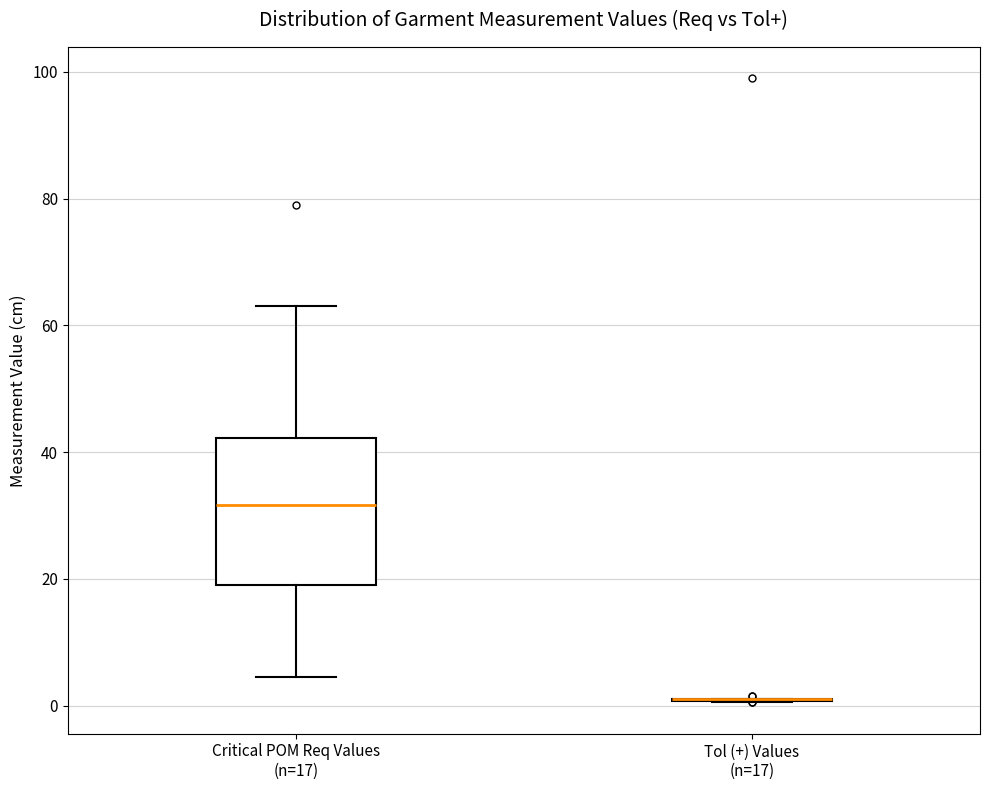

Reading left to right, transcribe this box plot: for each box, give where its median line is, the range the box spans, and where its two whiskers end, as read against the y-axis. The values are not printed on the chart, so give them approximately, as read against the axis.

Critical POM Req Values (n=17): median 32, box 20 to 42, whiskers 4 to 64
Tol (+) Values (n=17): box collapsed to a line at 2, whiskers 0 to 2